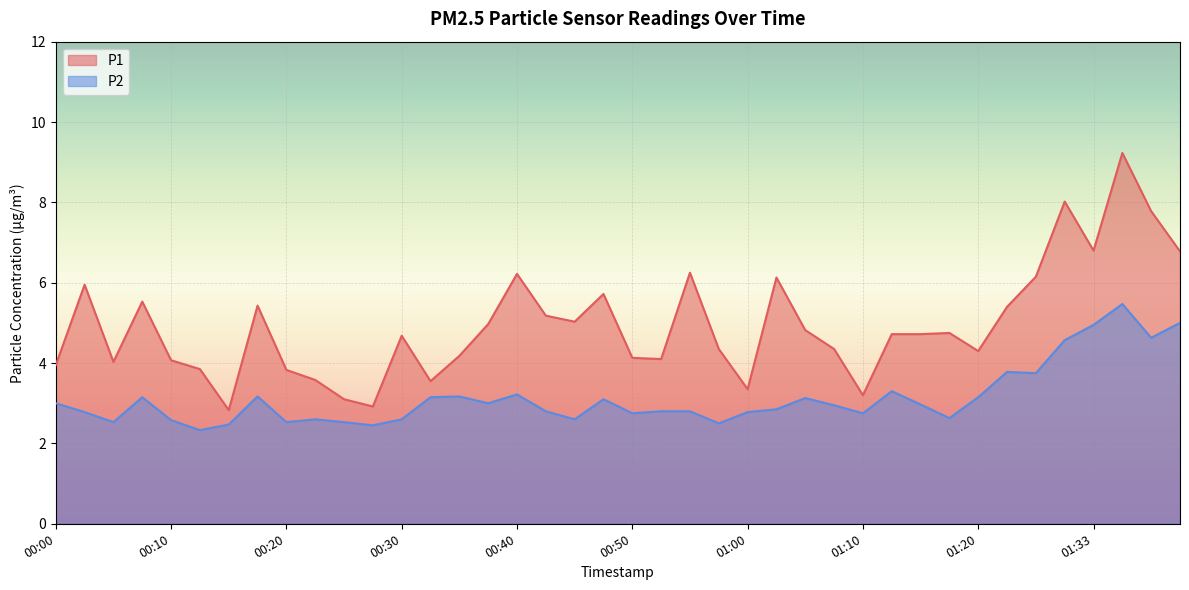

Which label corresponds to the smallest value in the chart?

00:12